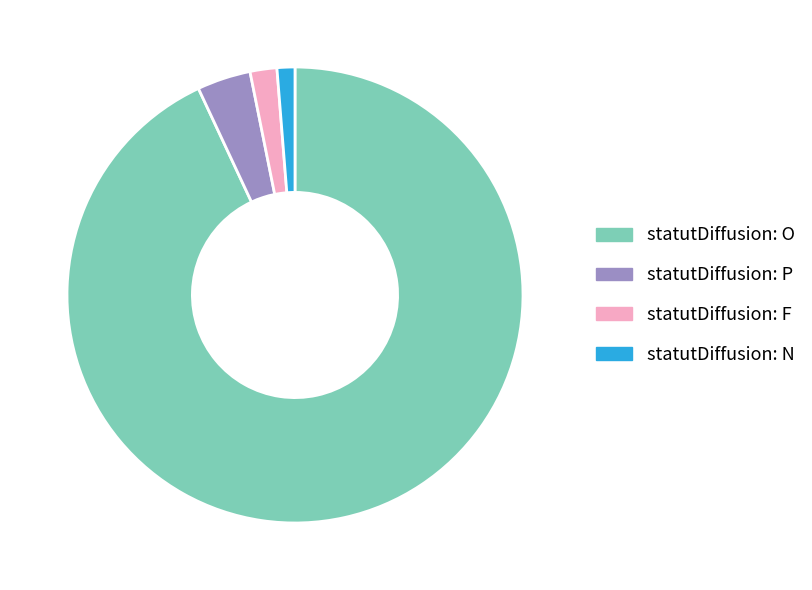

How many slices are in this pie chart?

4